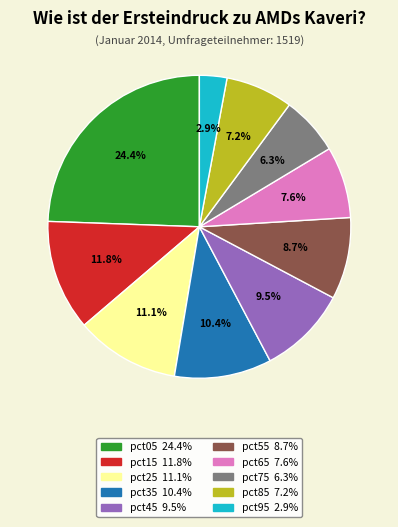

To the nearest percent, what portion does pct15 represent?

12%